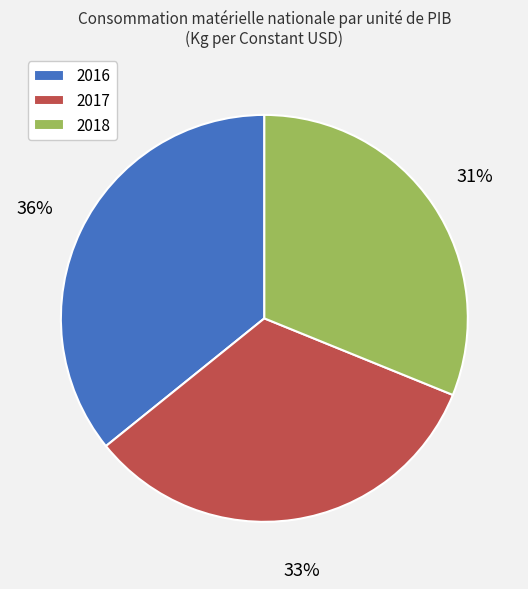

To the nearest percent, what percentage of the pie is 2018?

31%